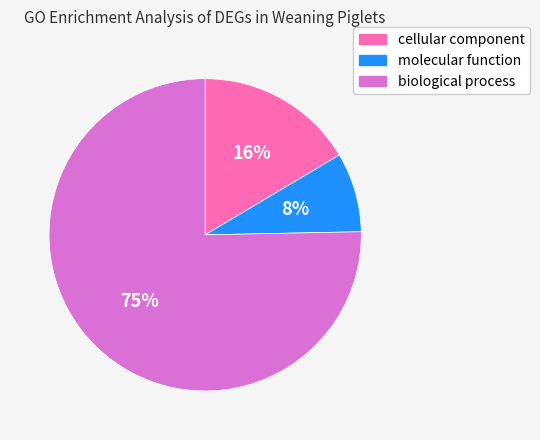

Which slice is the smallest?

molecular function